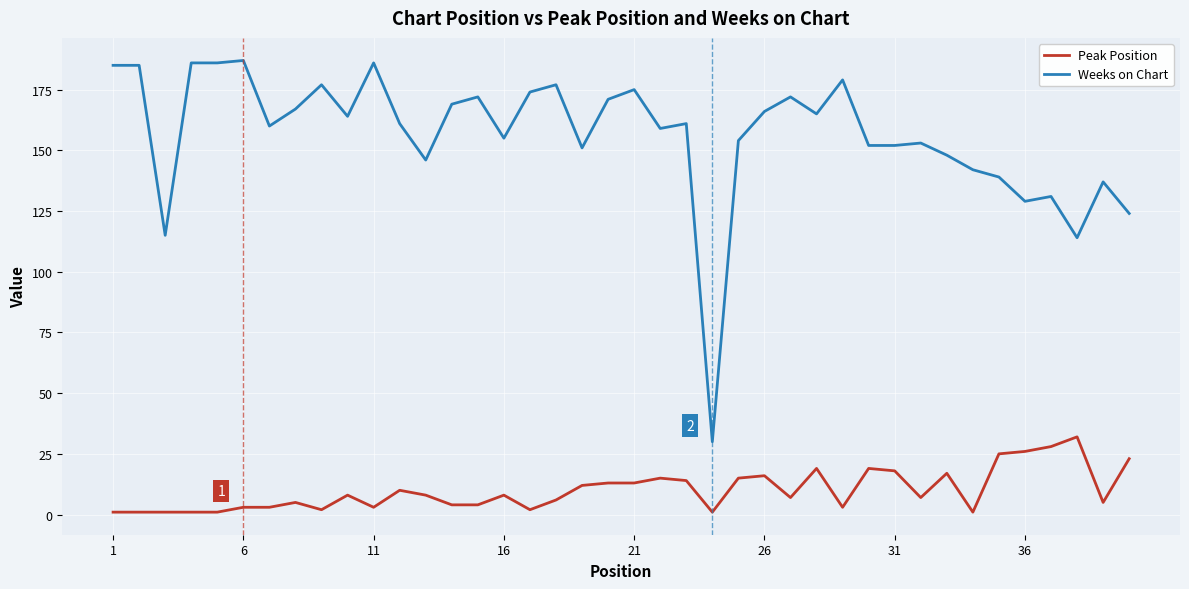

Which series has the largest total across all categories?

Weeks on Chart